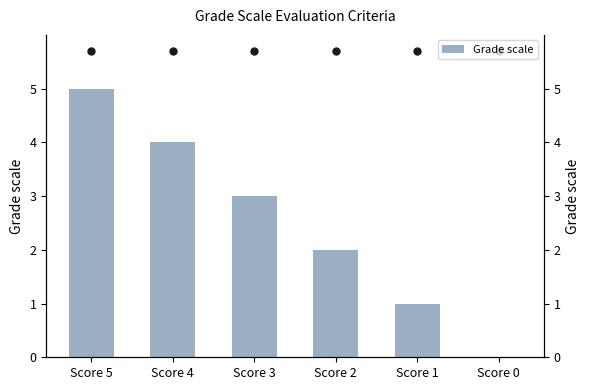

List the labels in order of value, smallest first.

Score 0, Score 1, Score 2, Score 3, Score 4, Score 5